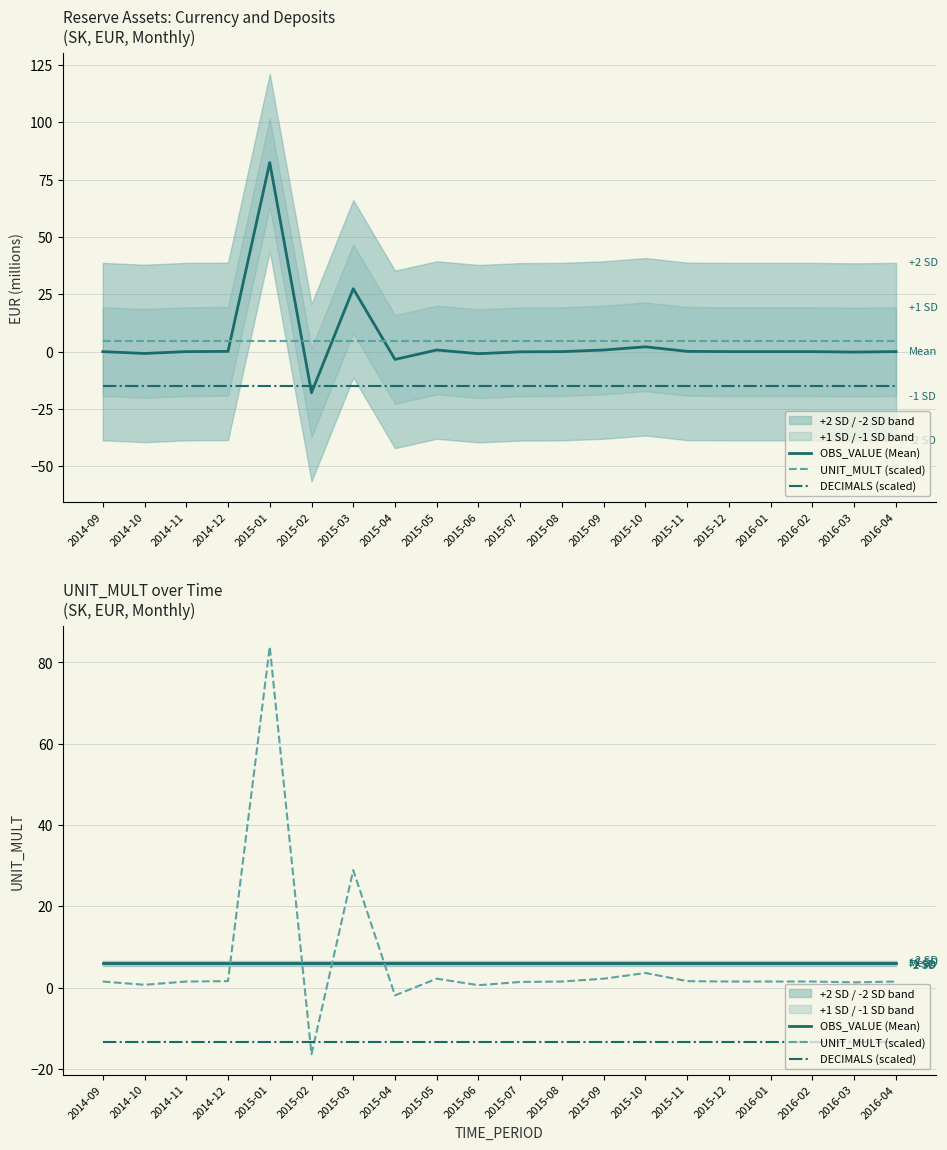

Read the OBS_VALUE (Mean) value at 2016-03.

6.0